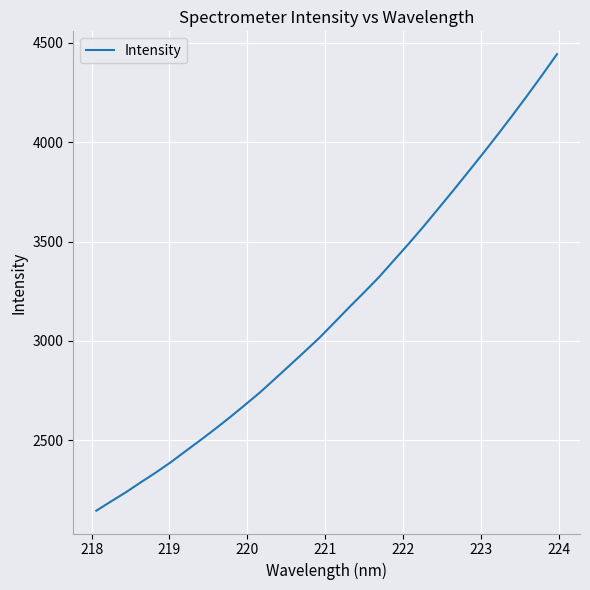

What is the difference between the maximum and minimum values?

2296.1